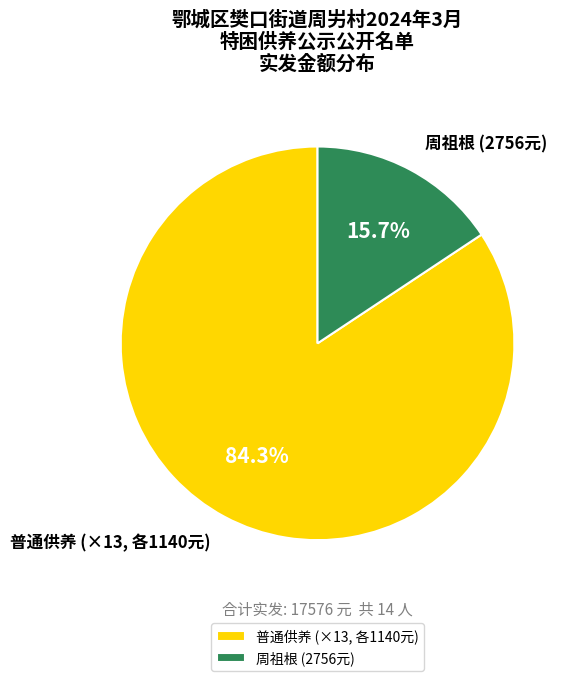

Between 普通供养 (×13, 各1140元) and 周祖根 (2756元), which is larger?

普通供养 (×13, 各1140元)